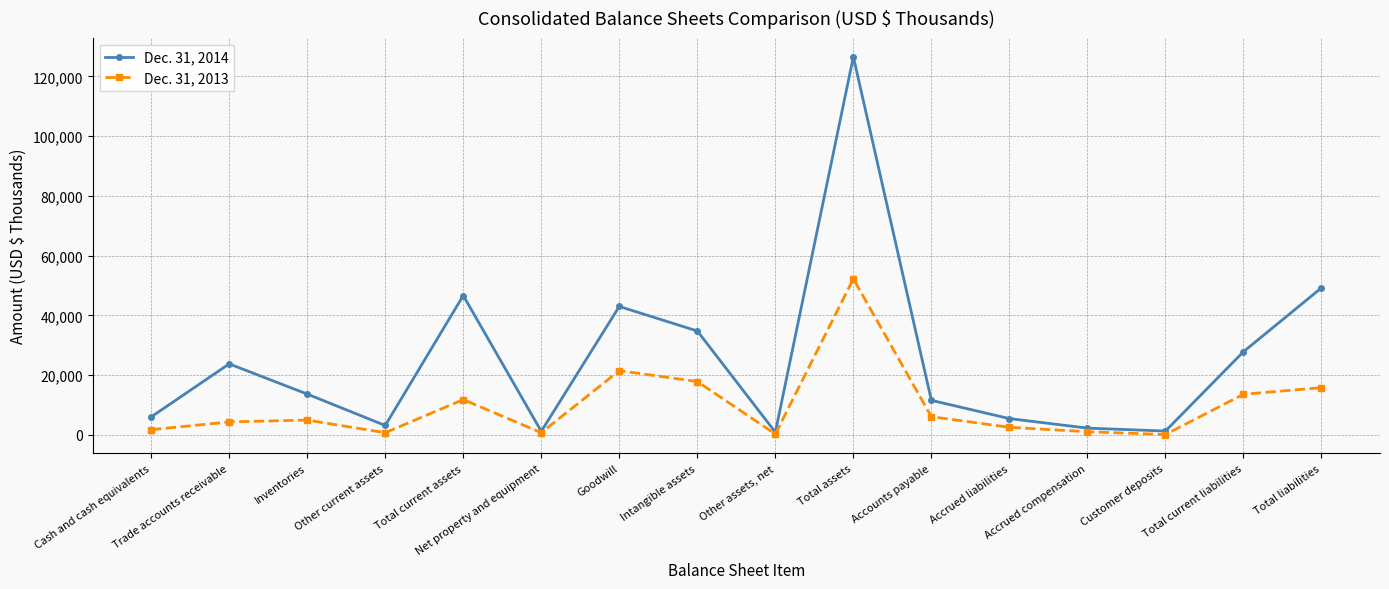

What is the spread (max minus min) of values at Total liabilities?

33411